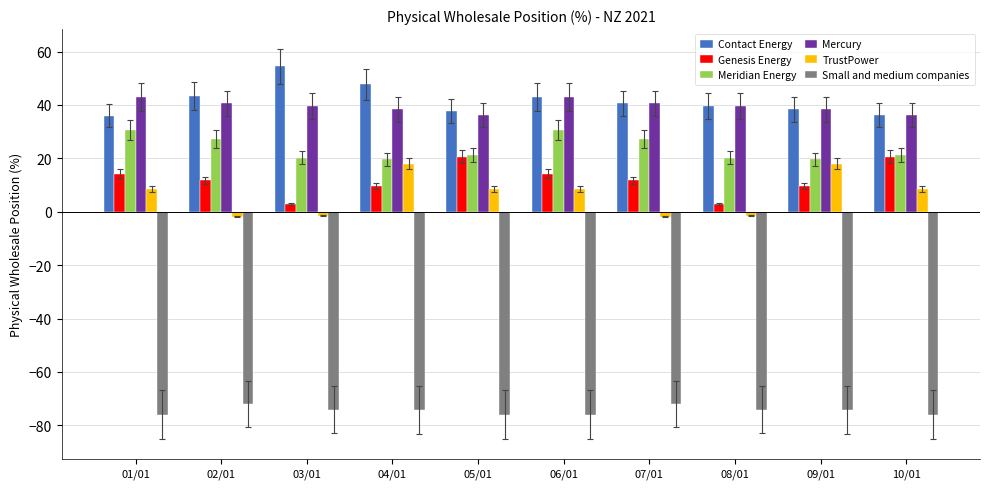

How many data points does each series have?

10